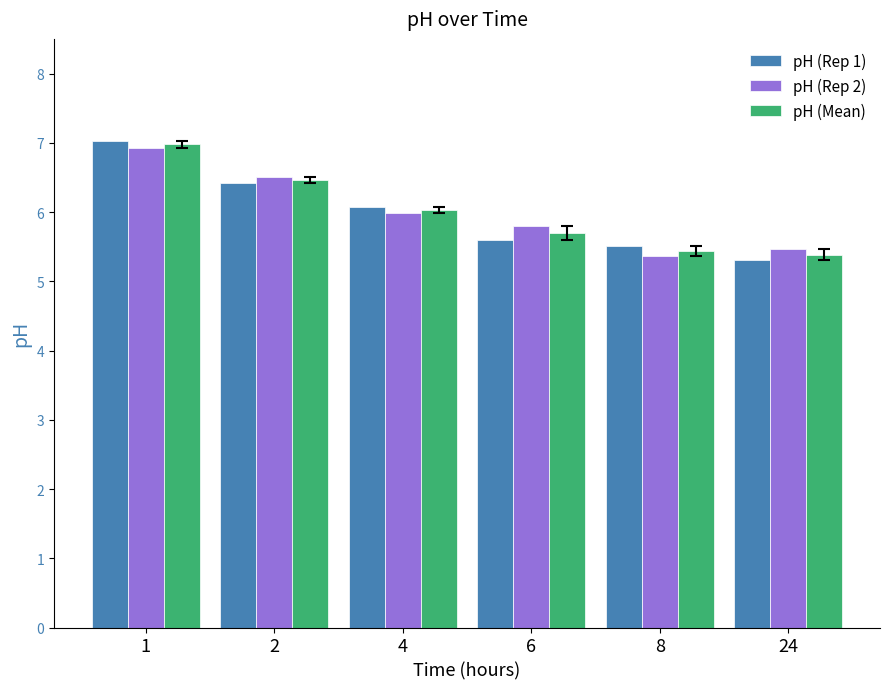

What is the total value across all series at 6?

17.1